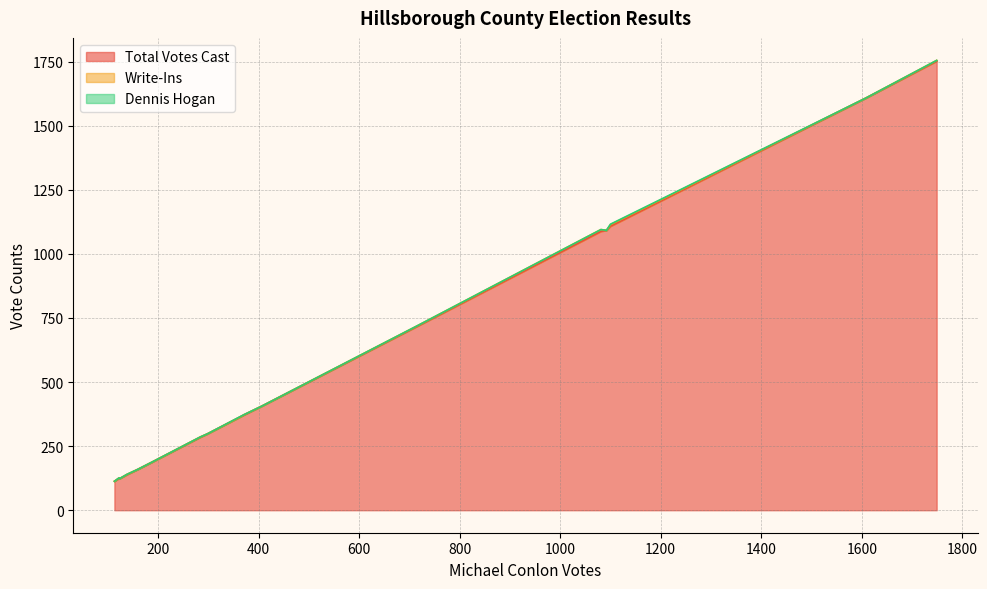

What is the lowest value of the Total Votes Cast series?

113